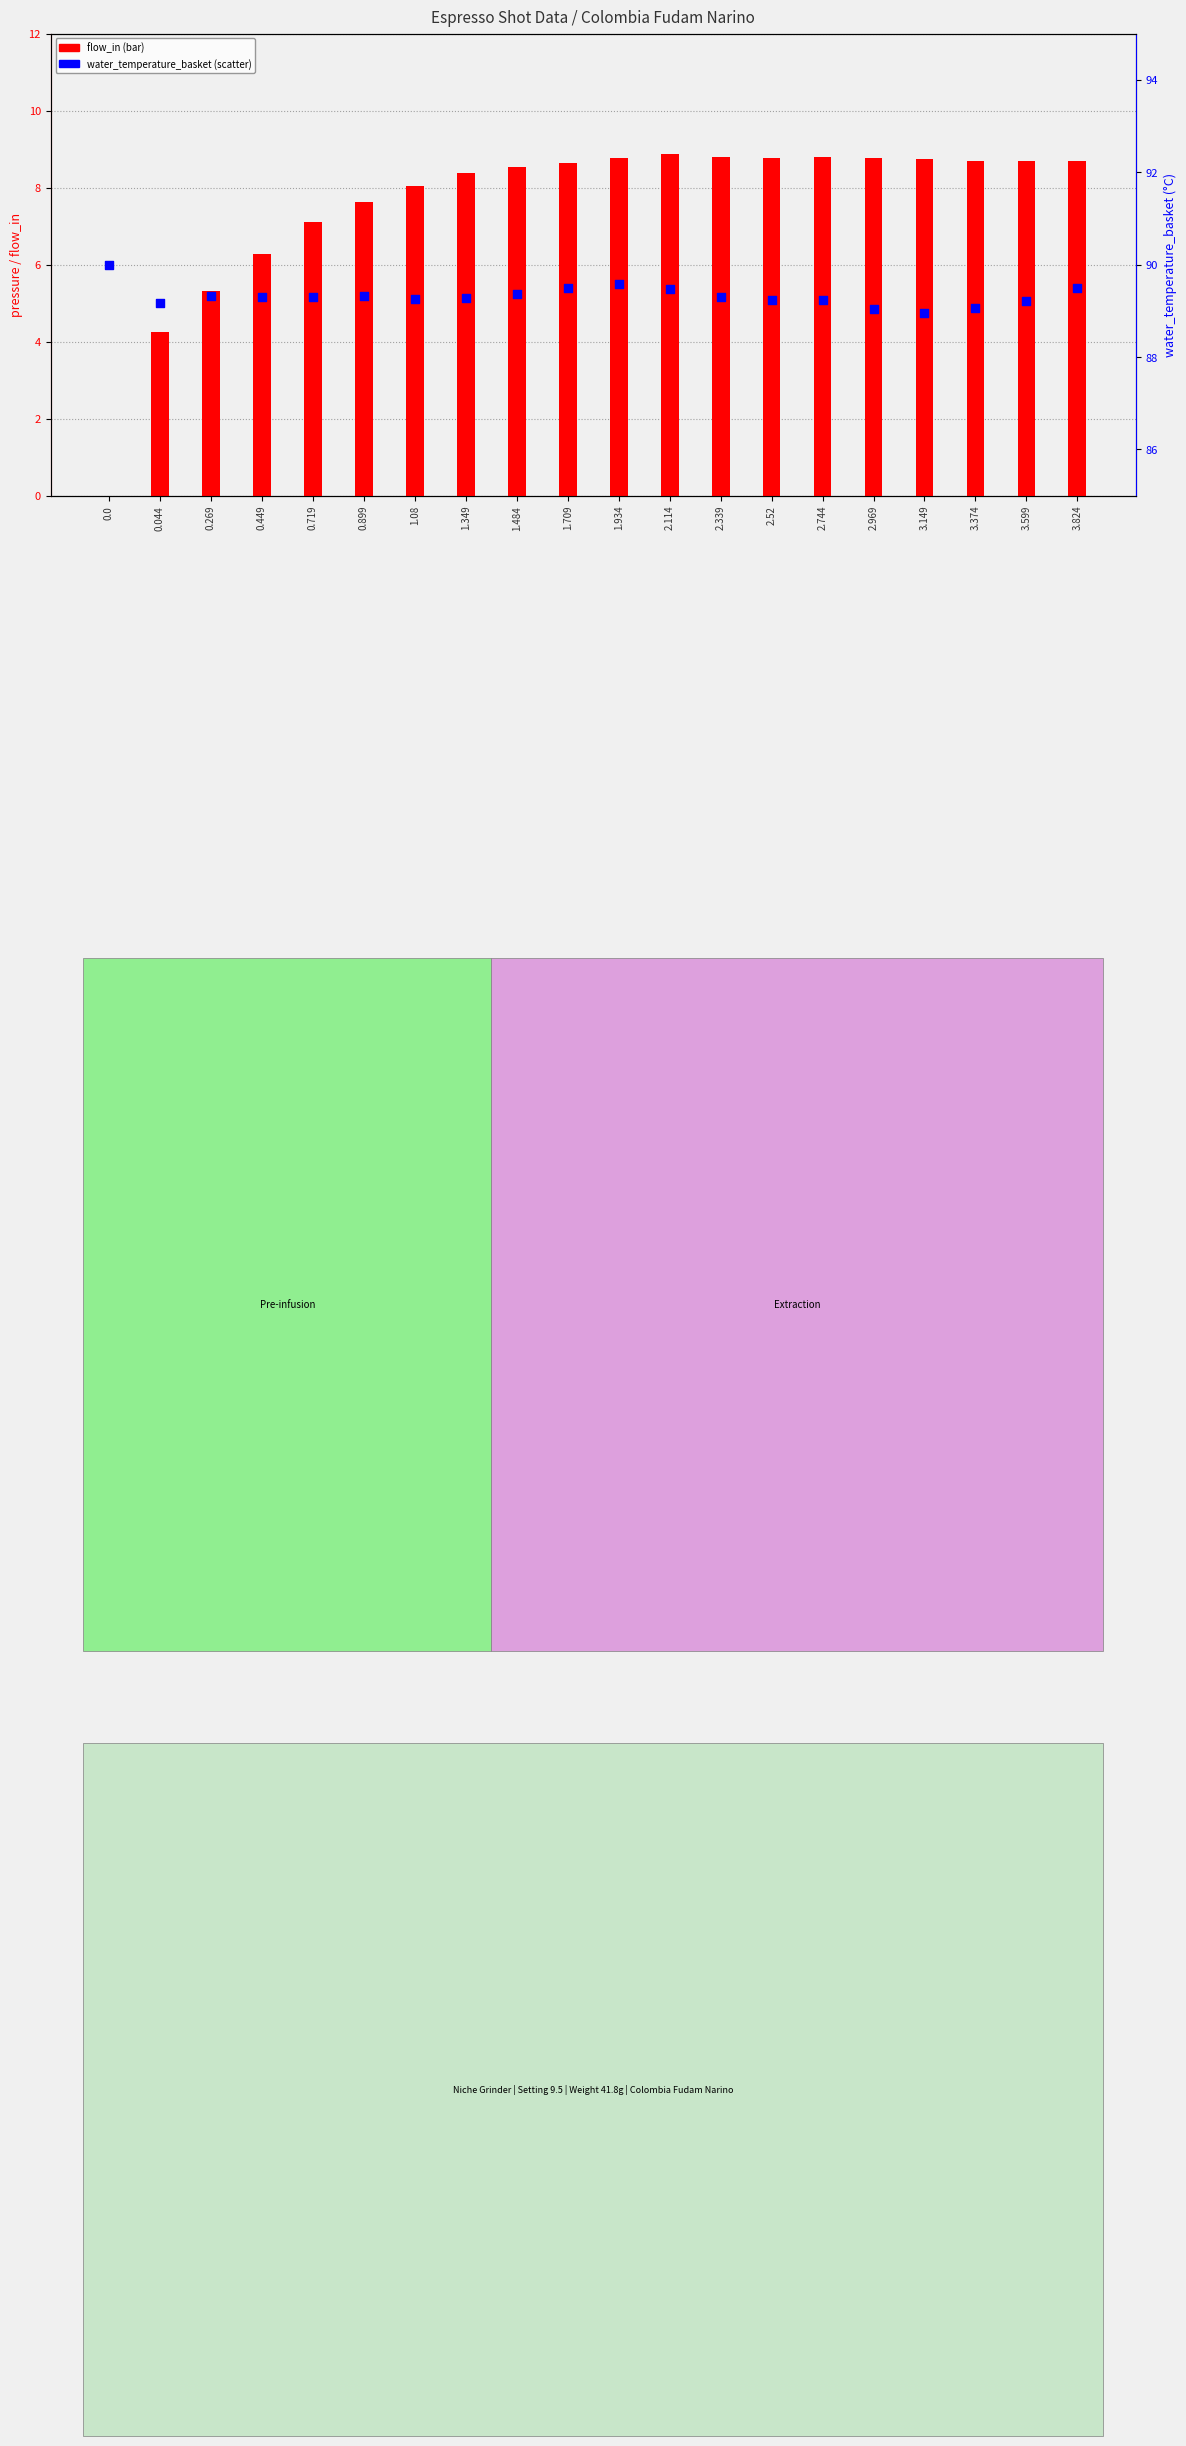

Which series reaches the maximum Y coordinate?

water_temperature_basket